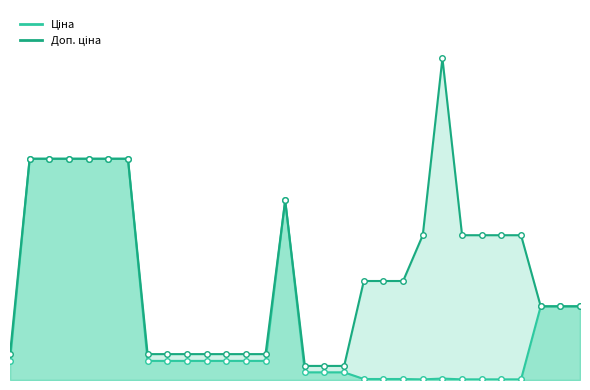

True or false: Доп. ціна_line and Ціна_line intersect in this chart.

False